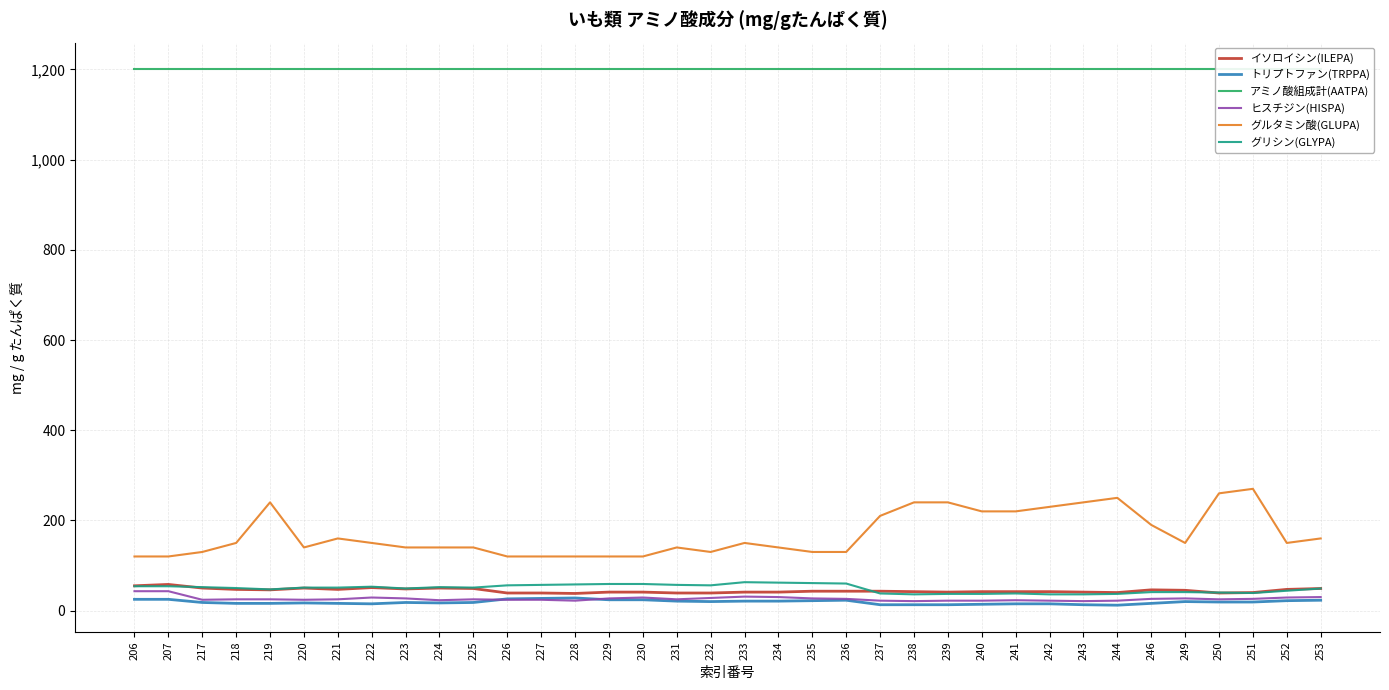

Which series has the largest total across all categories?

アミノ酸組成計(AATPA)